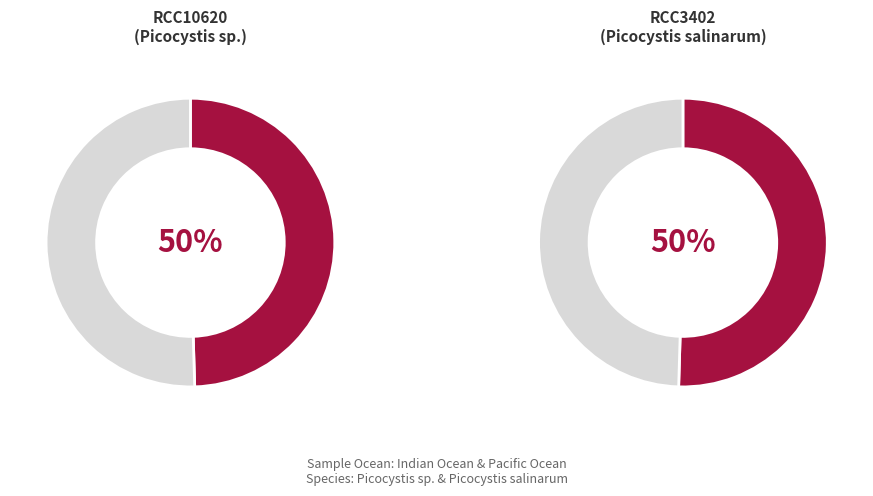

What percentage is the RCC10620 slice, to the nearest percent?

50%